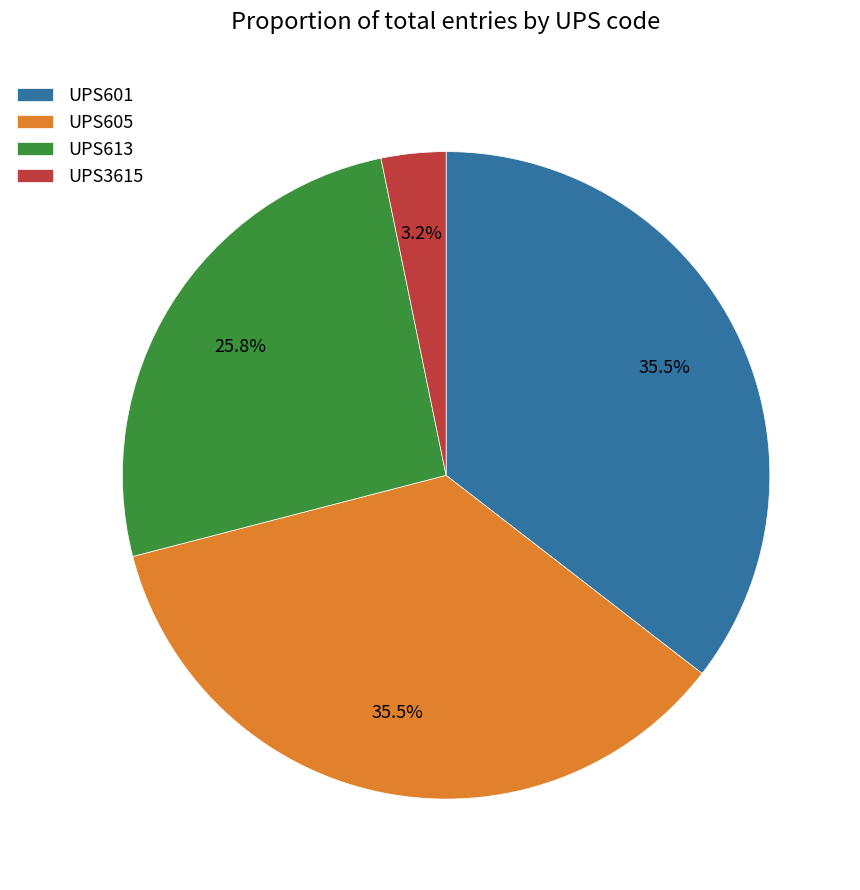

Which has a higher value, UPS613 or UPS3615?

UPS613